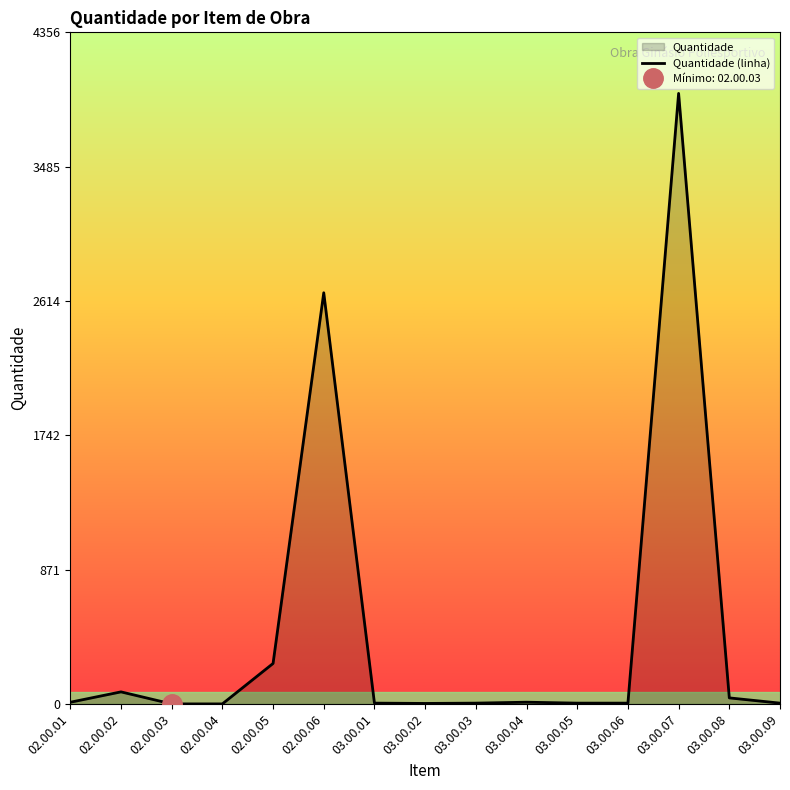

Which has a higher value, 03.00.01 or 02.00.06?

02.00.06